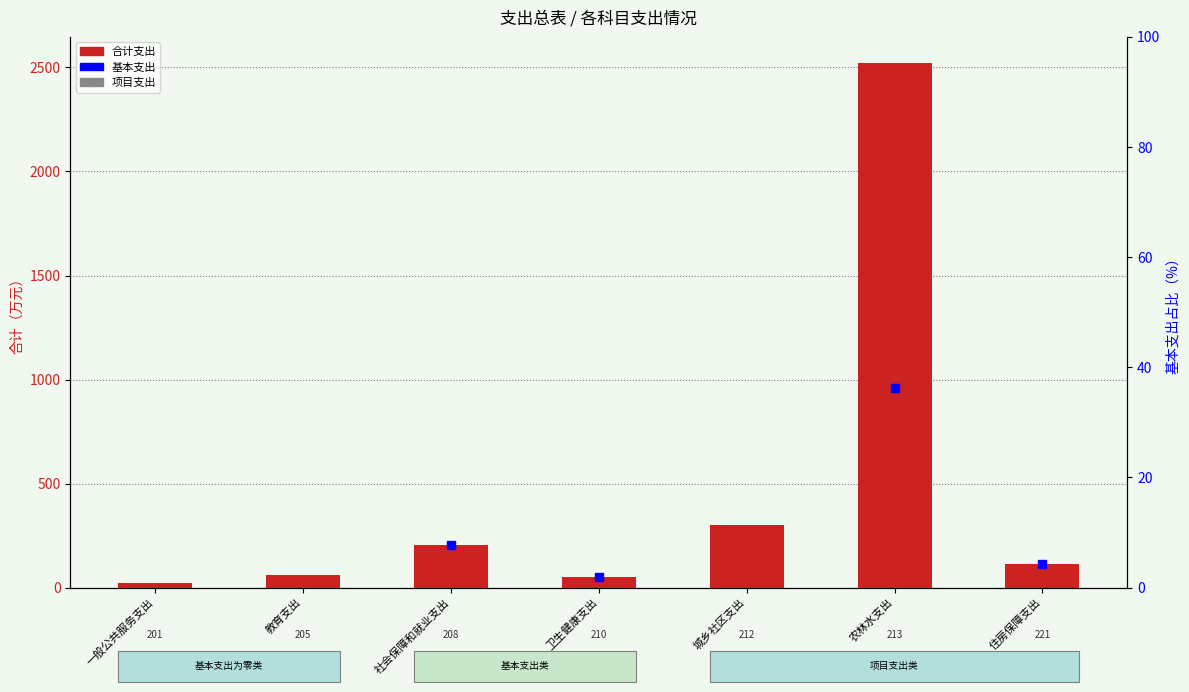

What is the label of the 6th bar from the left?

农林水支出